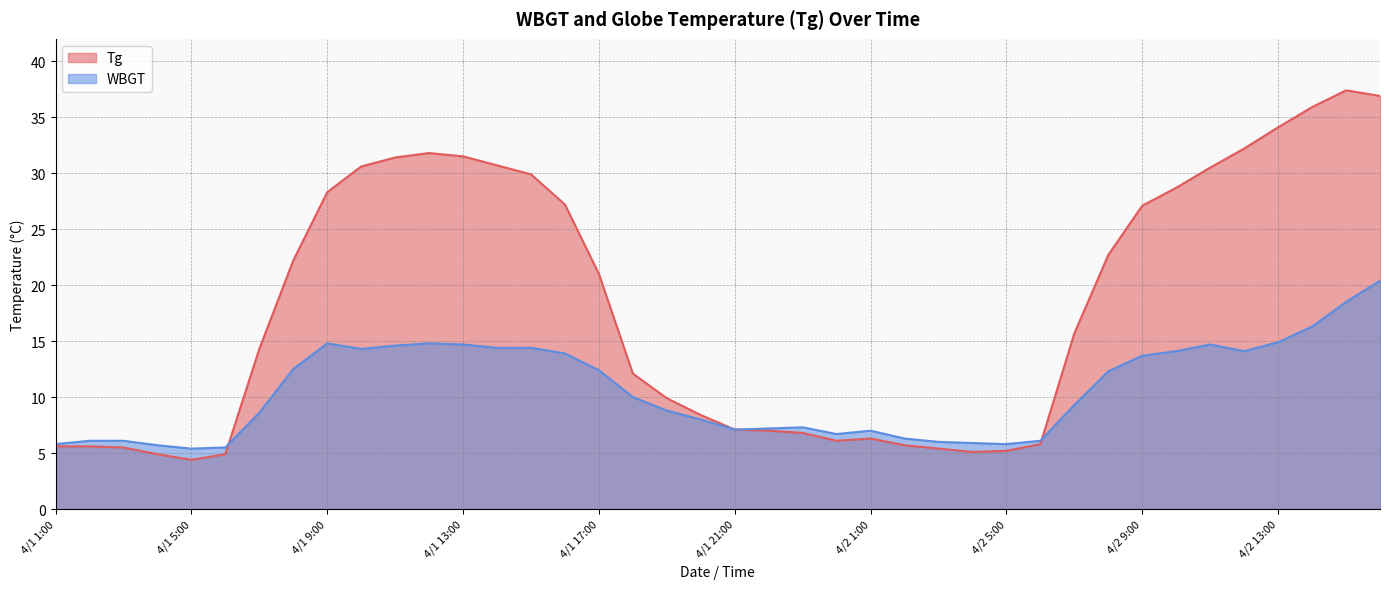

What is the label of the 27th point from the left?

4/2 3:00